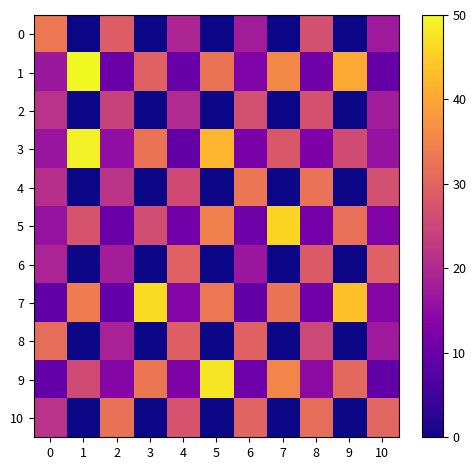

List the series in order of their peak value, highest first.

1, 3, 9, 7, 5, 0, 4, 10, 8, 6, 2